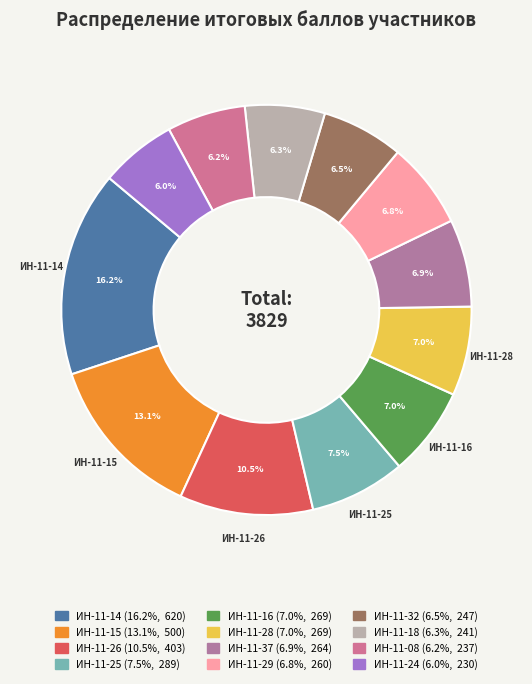

Rank the categories by value from highest to lowest.

ИН-11-14, ИН-11-15, ИН-11-26, ИН-11-25, ИН-11-16, ИН-11-28, ИН-11-37, ИН-11-29, ИН-11-32, ИН-11-18, ИН-11-08, ИН-11-24